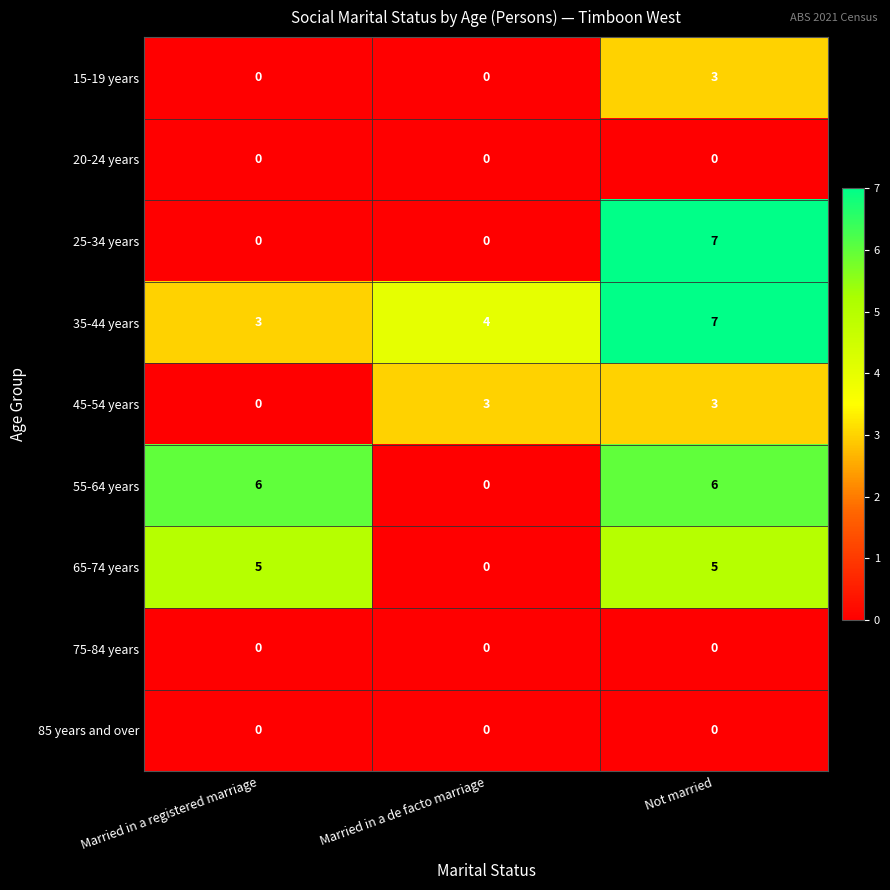

True or false: 35-44 years has a value of 1 at Married in a registered marriage.

False